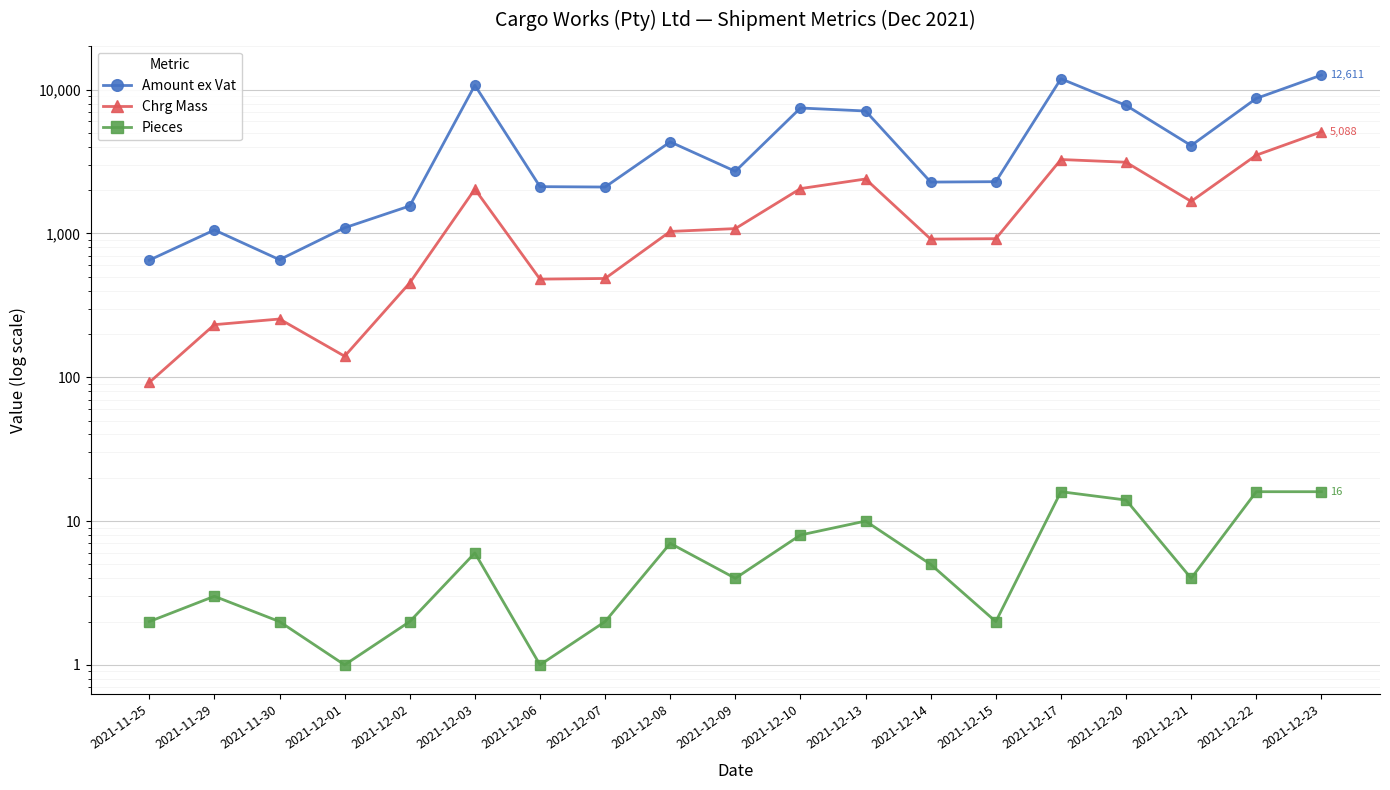

What is the approximate value of Amount ex Vat at 2021-12-13?

7097.1